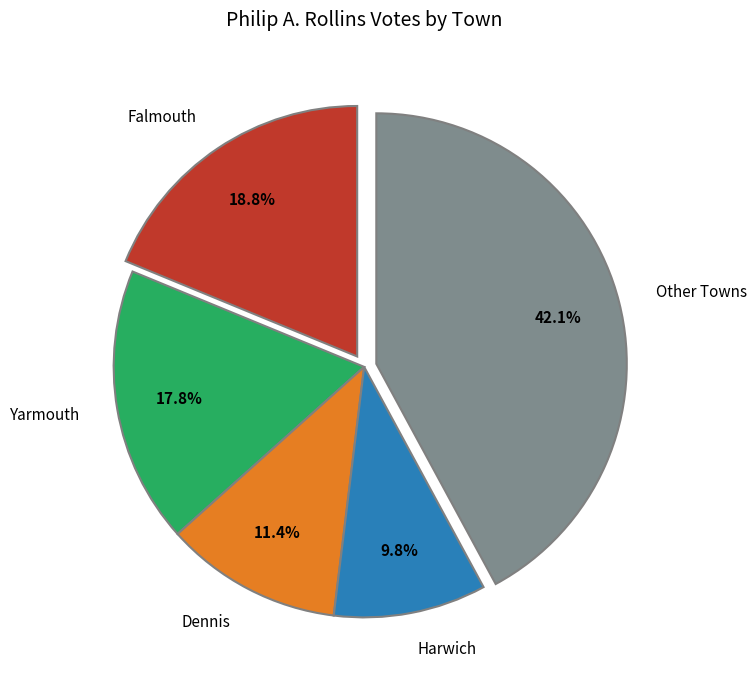

Rank the categories by value from highest to lowest.

Other Towns, Falmouth, Yarmouth, Dennis, Harwich